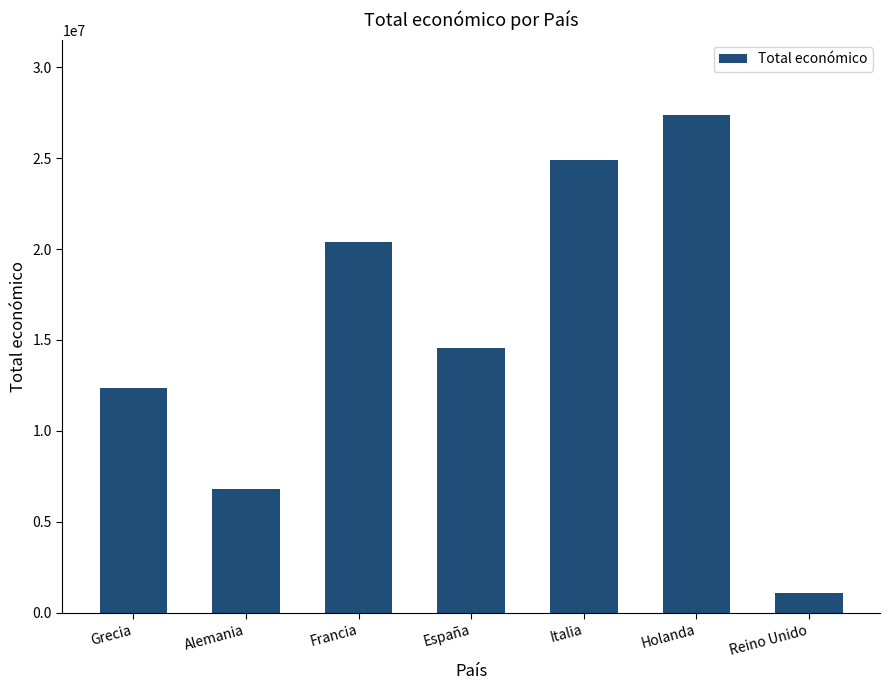

Which category has the highest value across all series?

Holanda